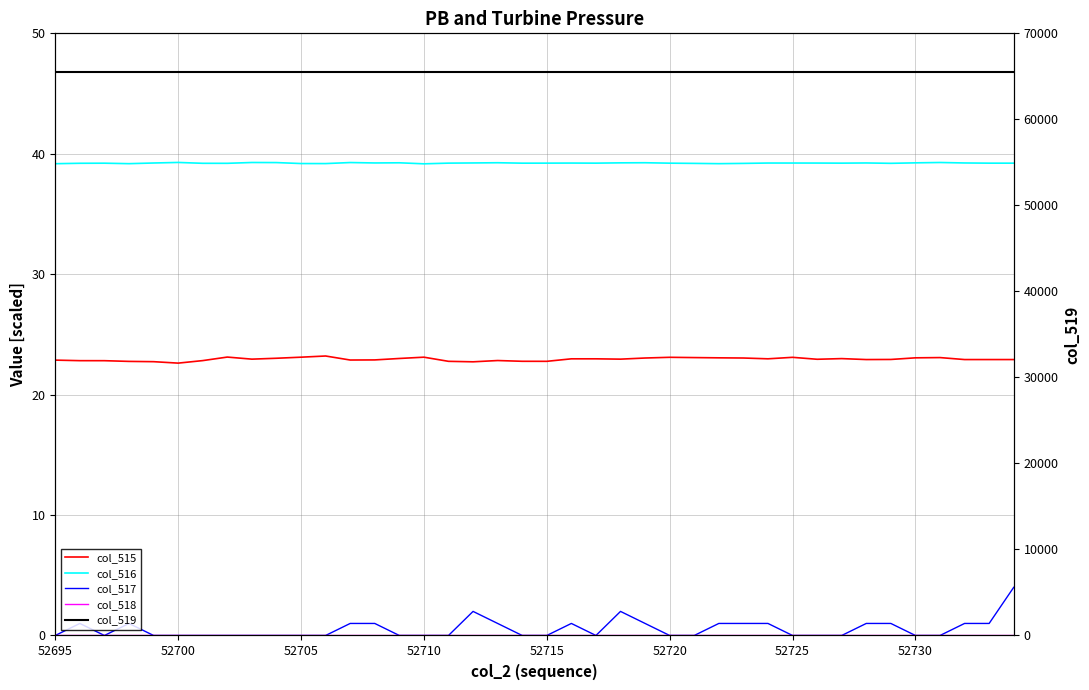

What is the value of the col_519 point at the 16th from the left?

65535.0